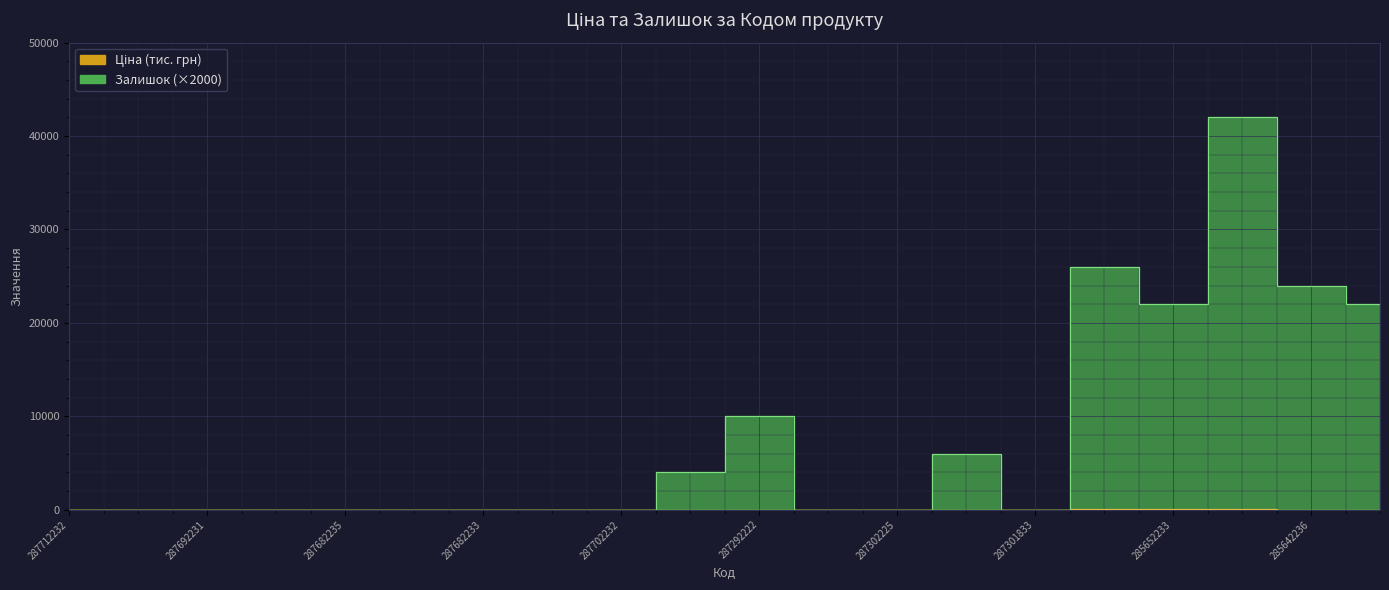

What are all the series names shown in the legend?

Ціна, Залишок